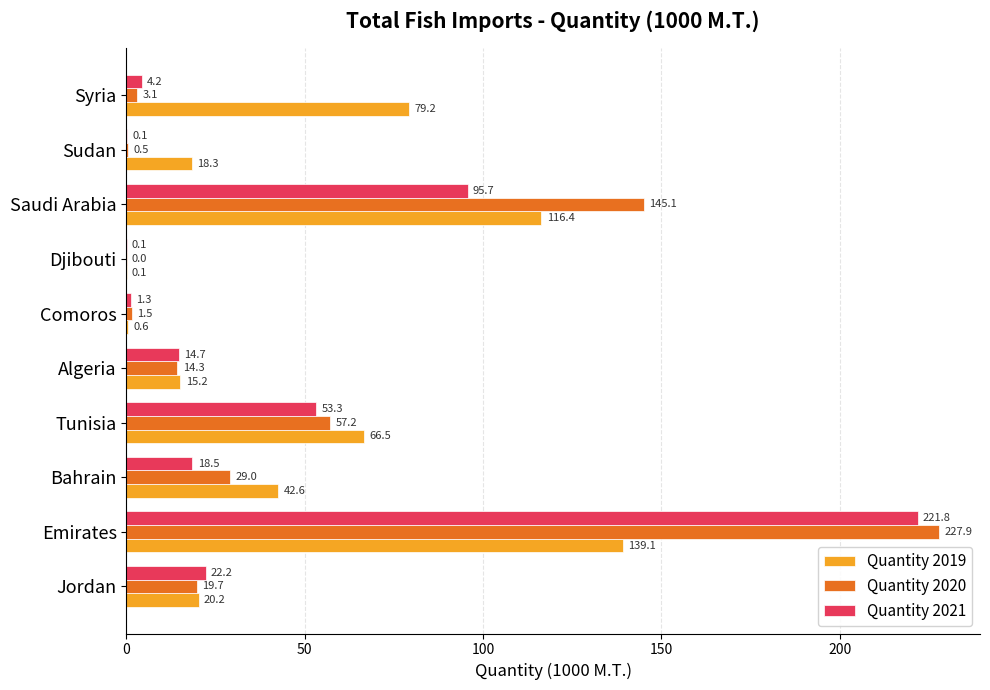

What is the total value across all series at Tunisia?

177.0